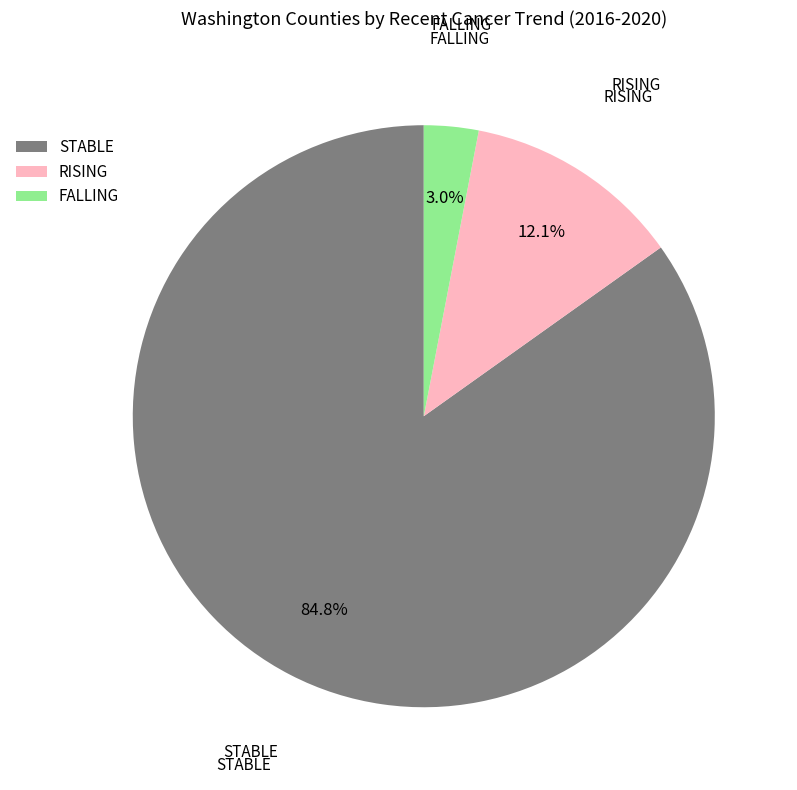

What percentage do FALLING and STABLE together represent?

87.9%